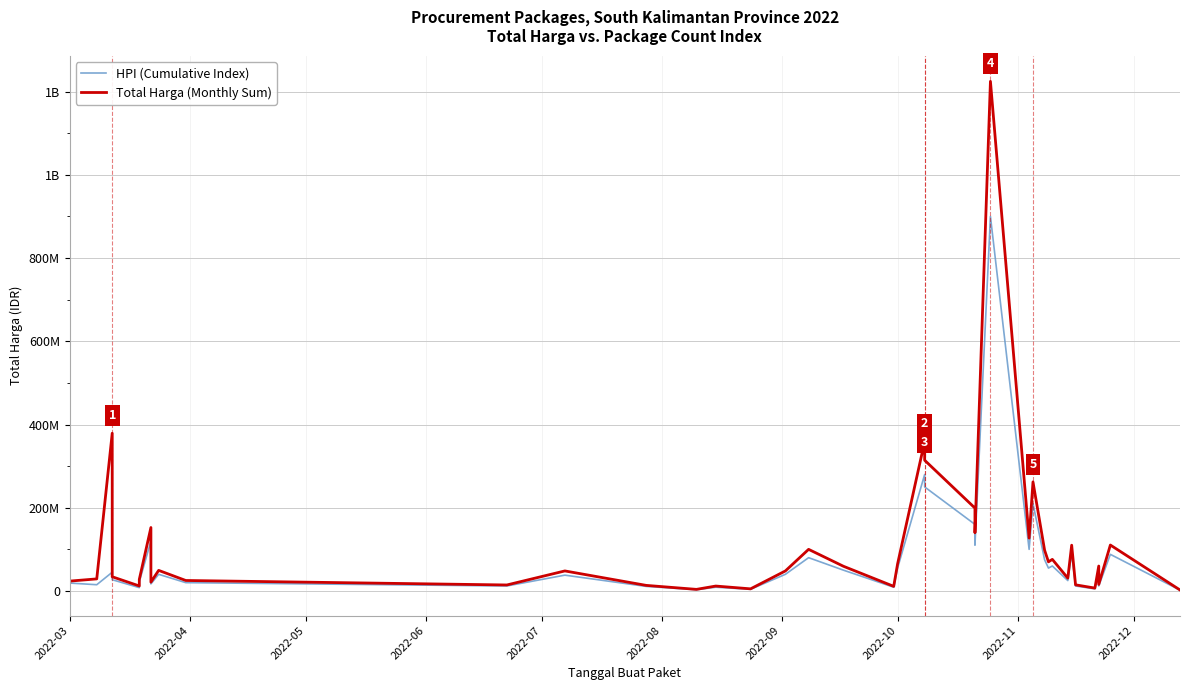

How many distinct data groups are displayed?

2